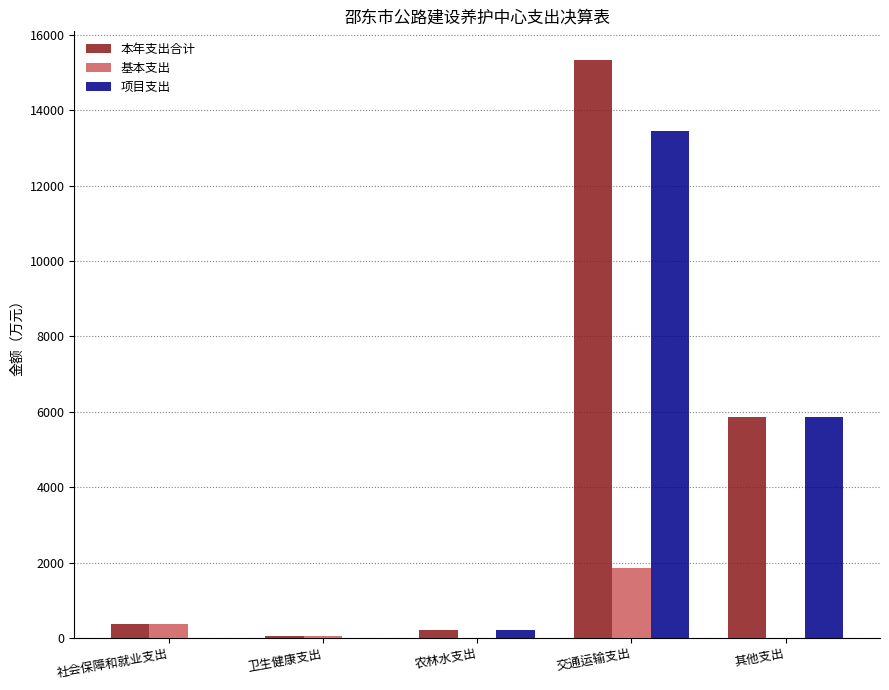

Which series changed the most between 农林水支出 and 交通运输支出?

本年支出合计